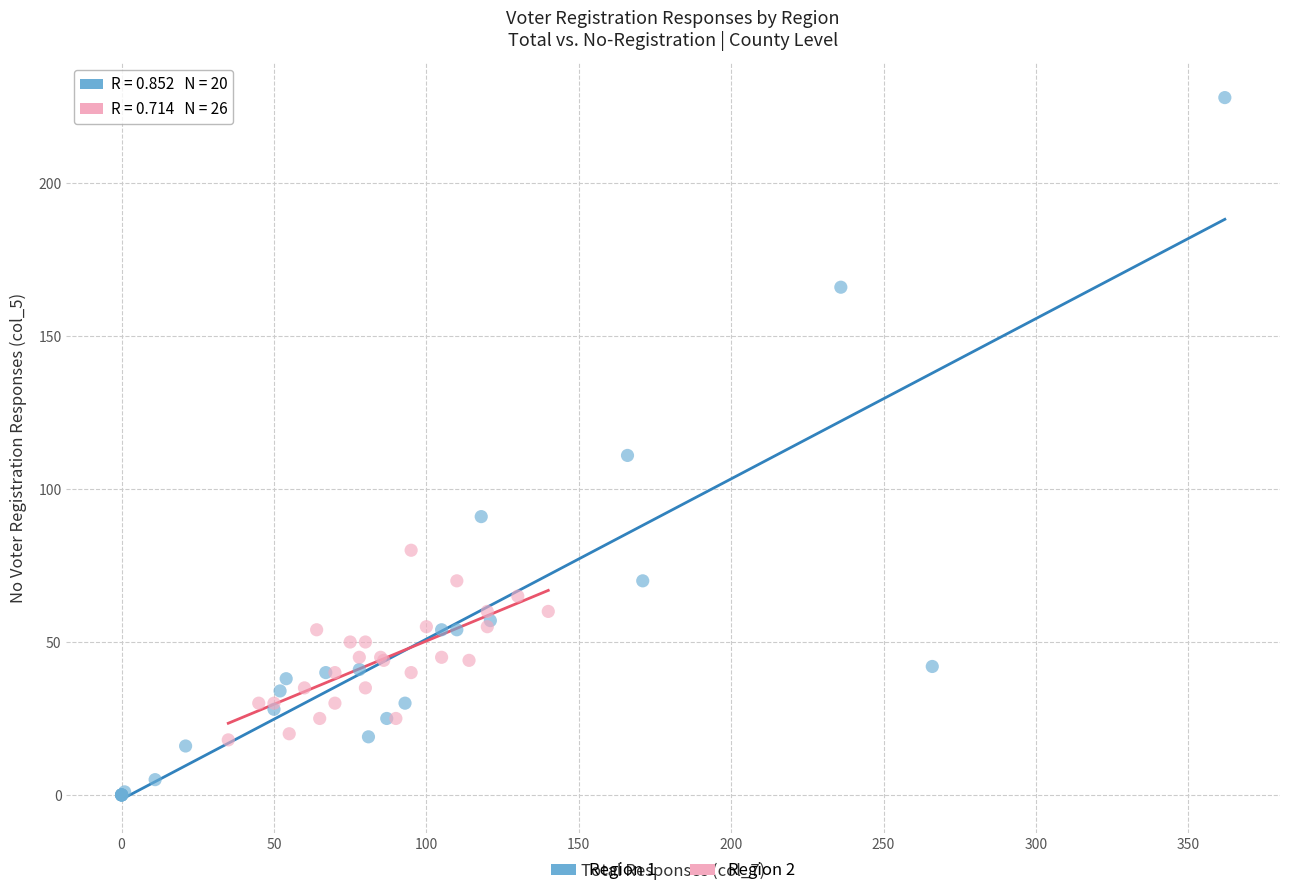

Which series reaches the minimum Y coordinate?

Region 1